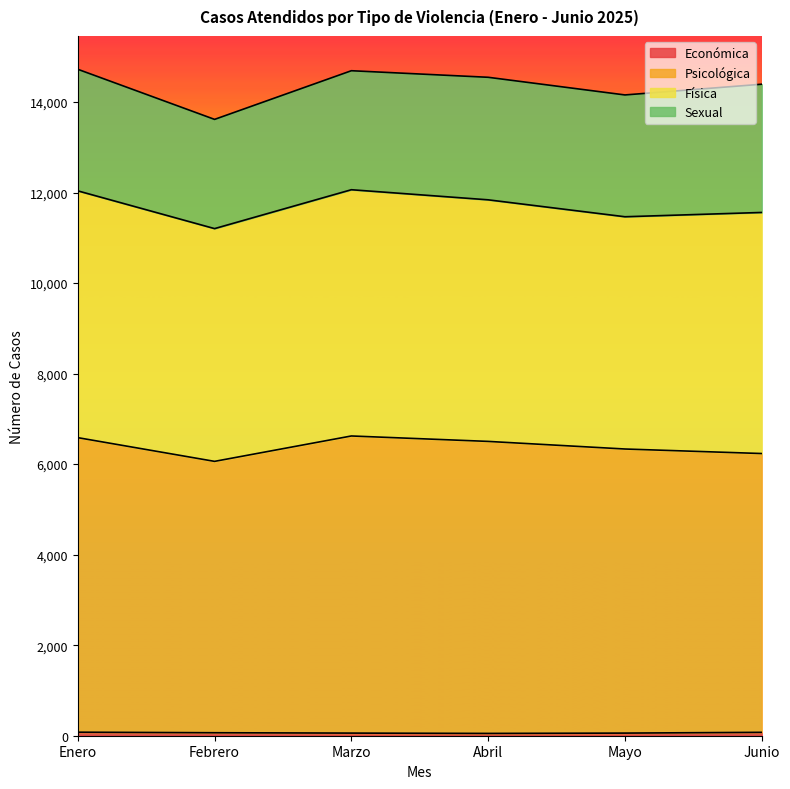

What is the highest value of the Económica series?

78